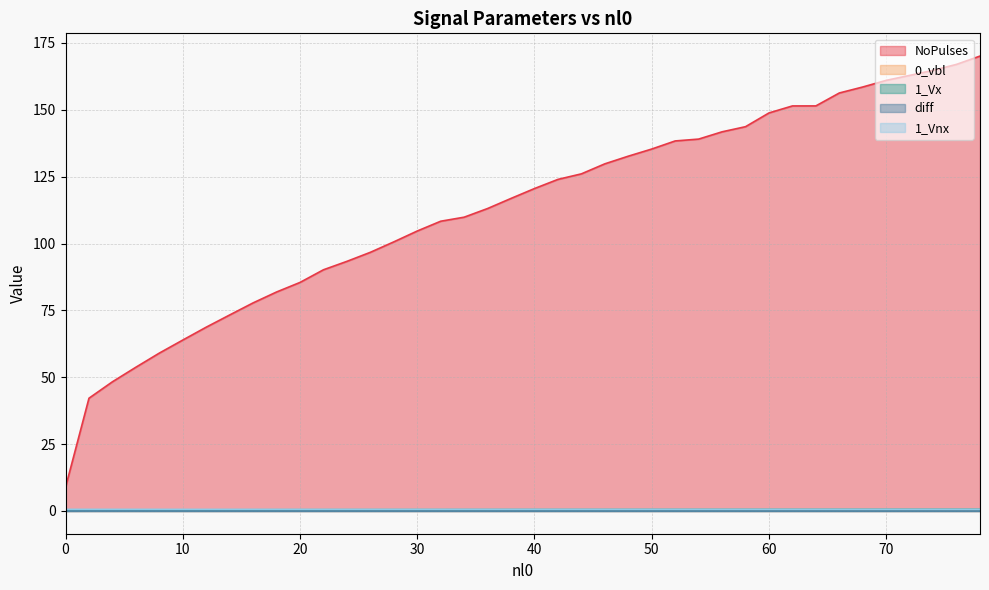

What is the greatest value displayed?

170.1